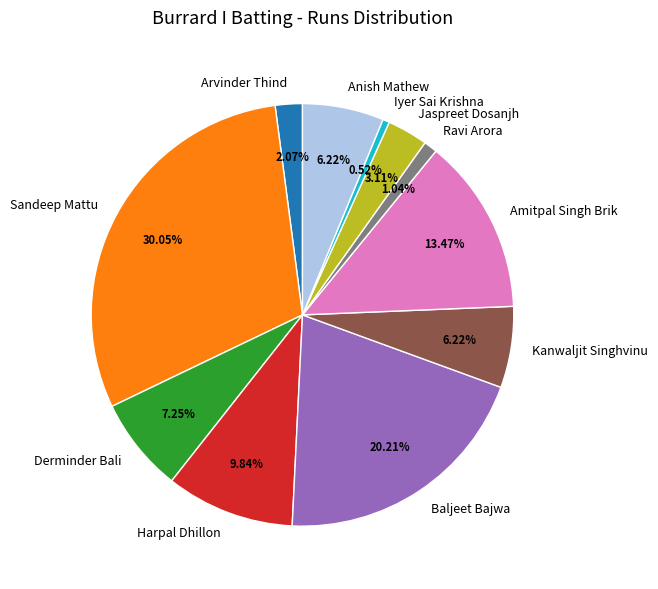

Does Baljeet Bajwa account for over 50% of the chart?

No